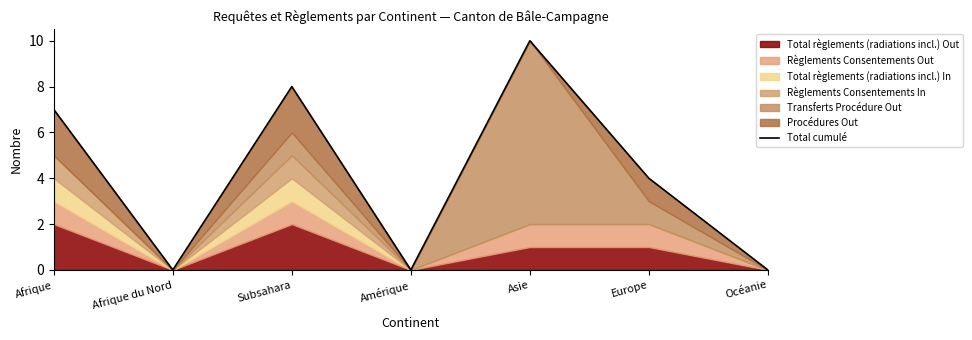

How many positive values are there?

4